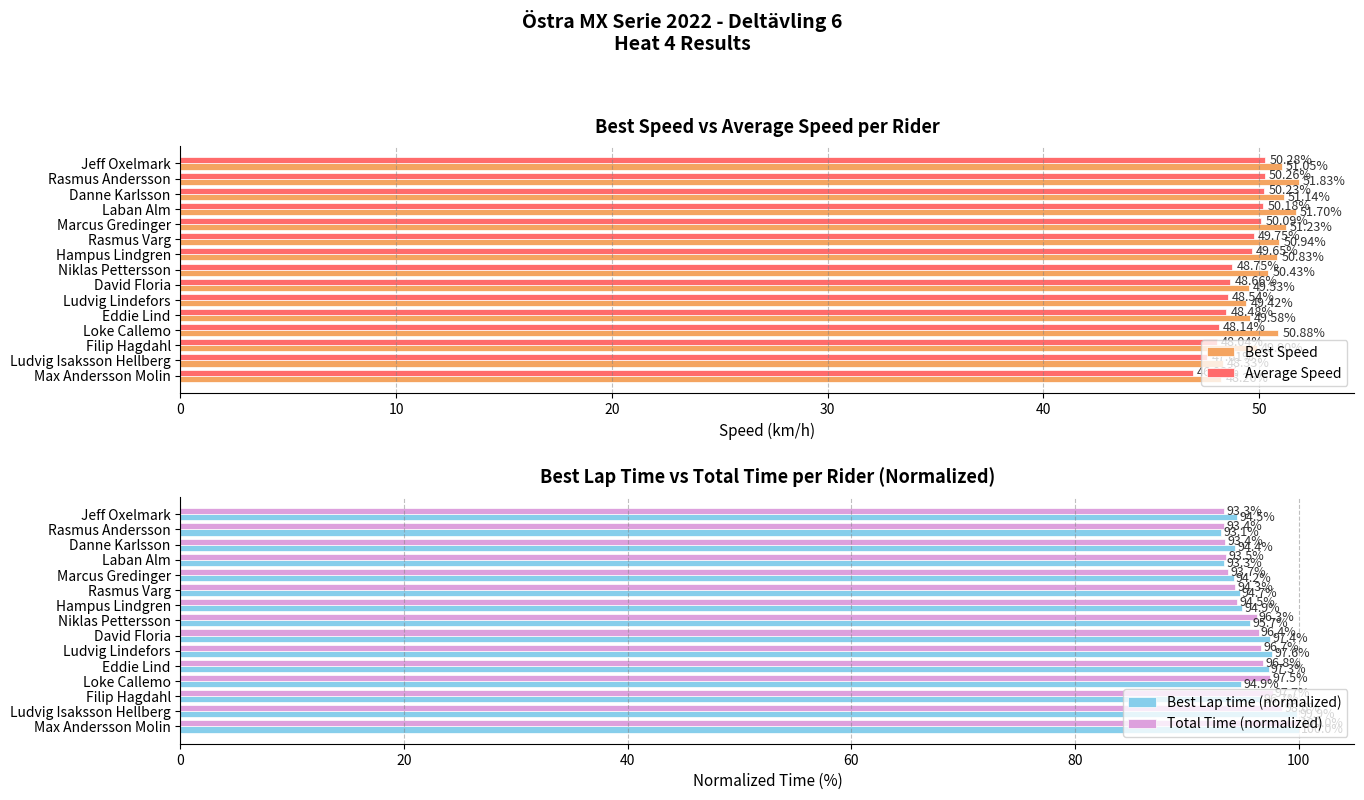

Rank the categories by Best Speed value from highest to lowest.

Rasmus Andersson, Laban Alm, Marcus Gredinger, Danne Karlsson, Jeff Oxelmark, Rasmus Varg, Loke Callemo, Hampus Lindgren, Niklas Pettersson, Filip Hagdahl, Eddie Lind, David Floria, Ludvig Lindefors, Ludvig Isaksson Hellberg, Max Andersson Molin